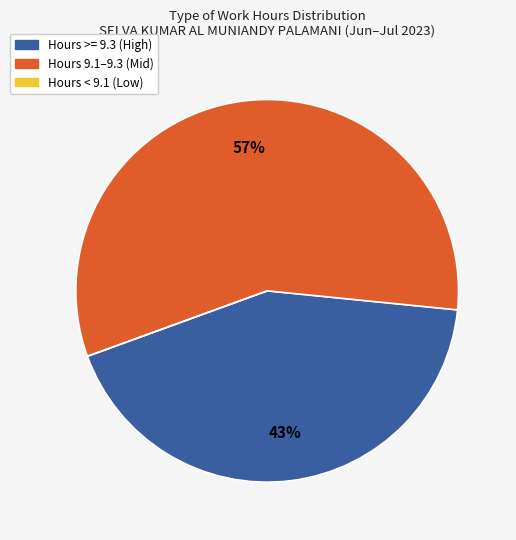

Is there any slice that represents more than half of the pie?

Yes